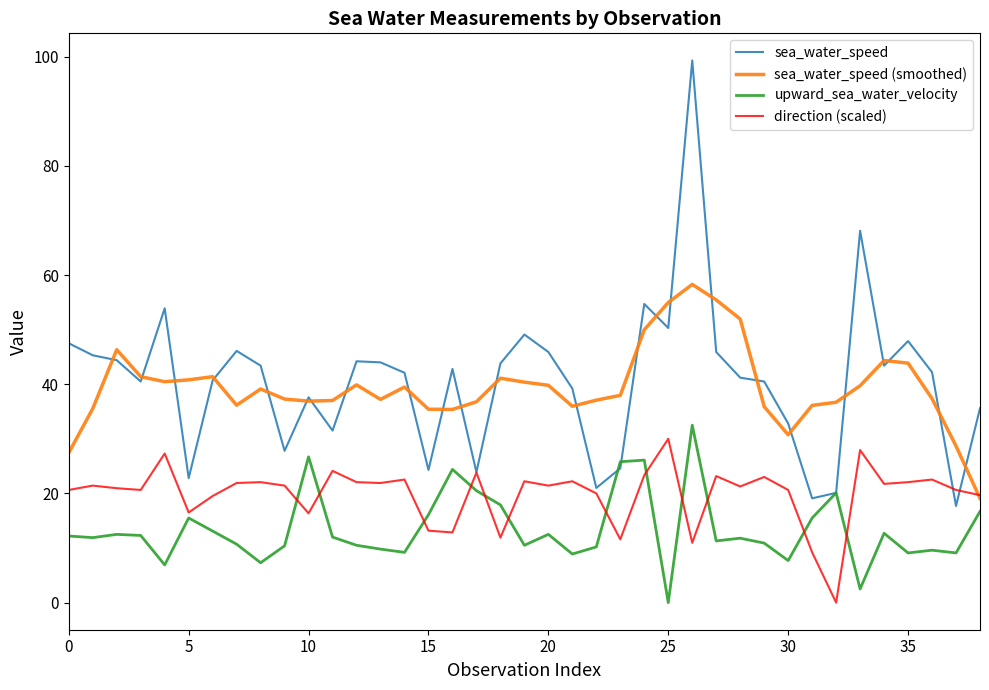

Which series has the largest range (max minus min)?

sea_water_speed